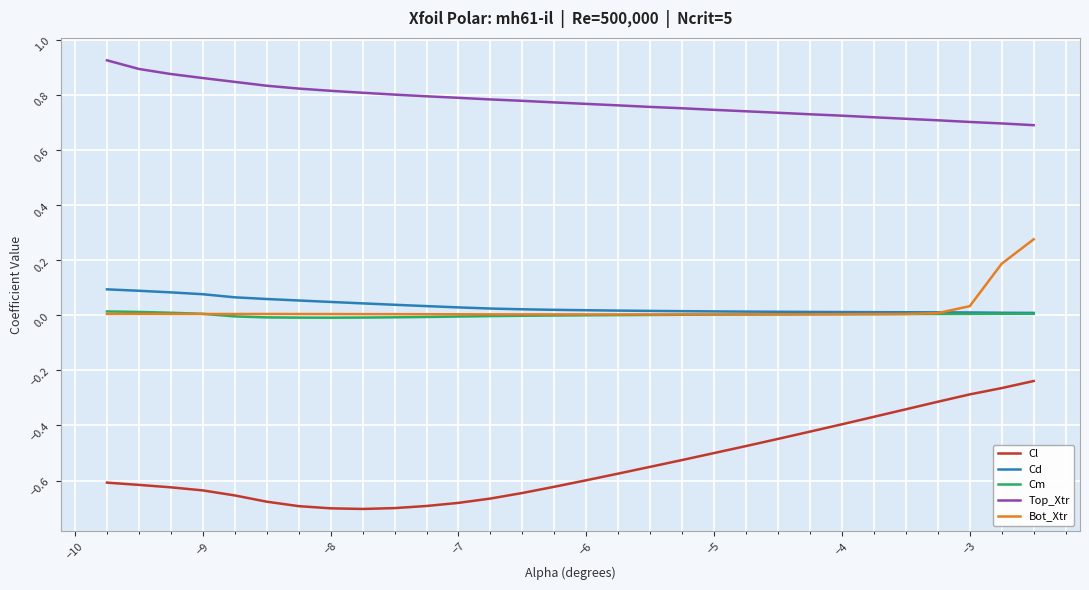

Rank the series by their maximum value, from highest to lowest.

Top_Xtr, Bot_Xtr, Cd, Cm, Cl